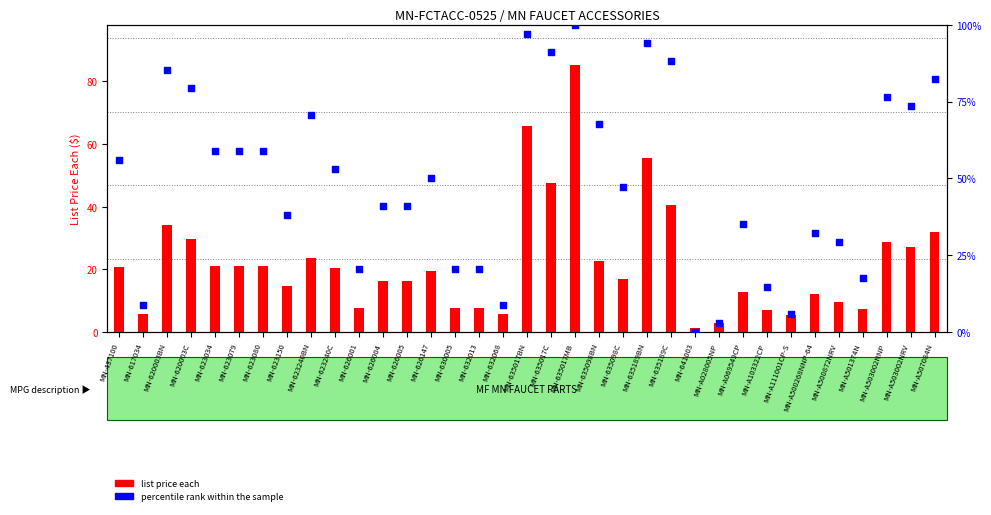

At which category is the sum across all series the highest?

MN-635017MB